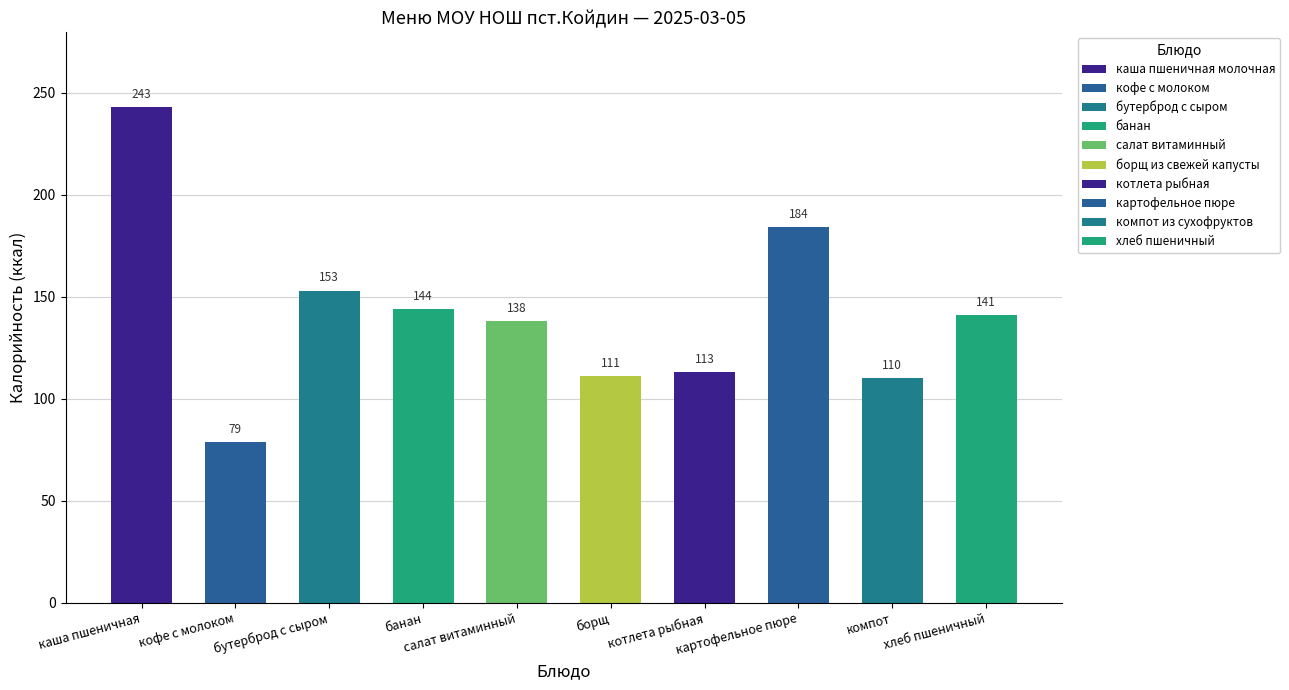

Which label corresponds to the smallest value in the chart?

кофе с молоком